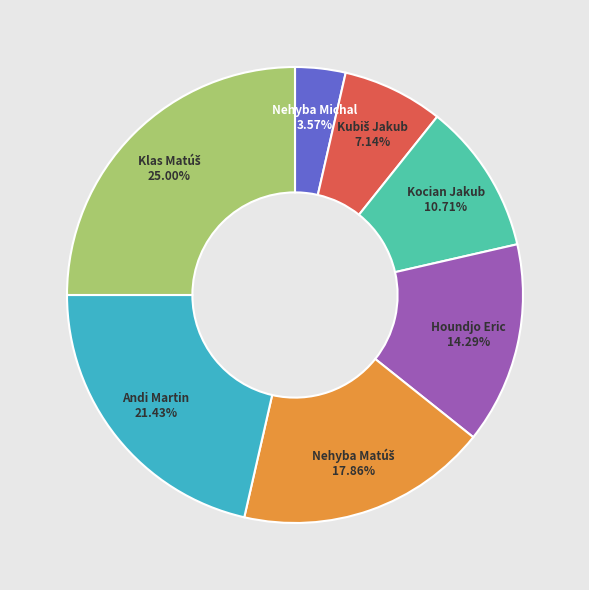

Which category has the smallest portion of the pie?

Nehyba Michal